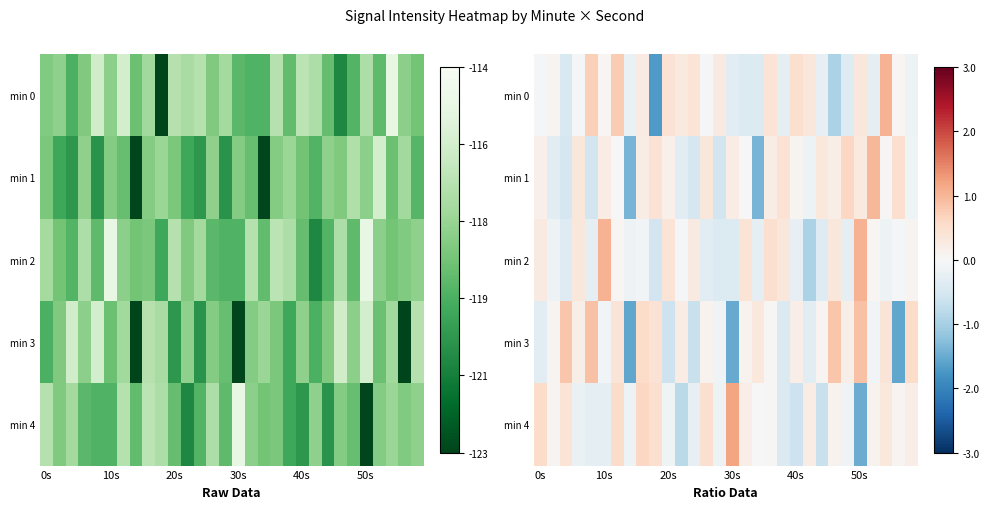

How many data points in min 0 are above 0?

15